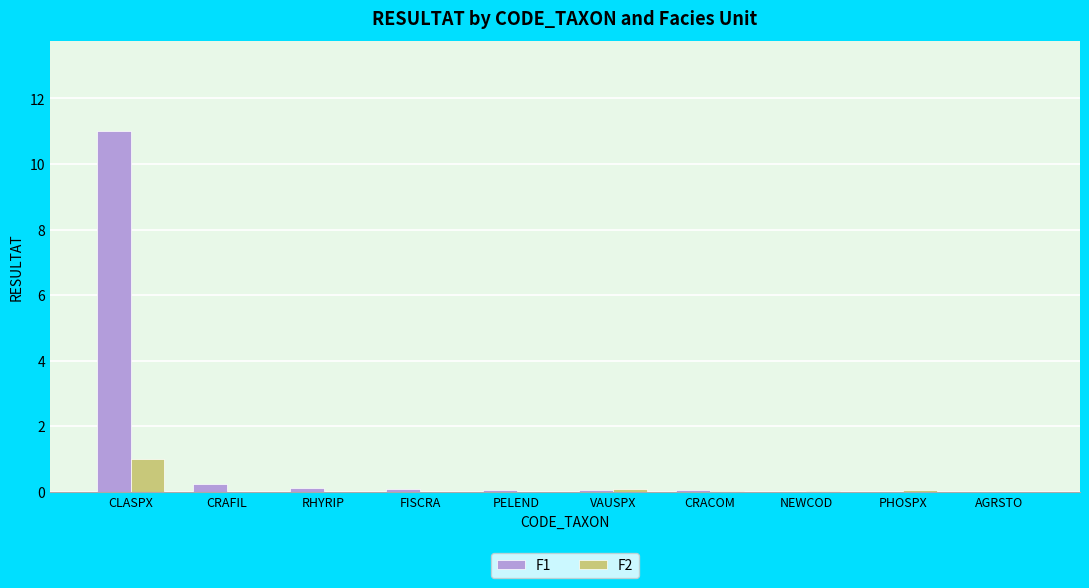

The F2 series shows 0.0 at RHYRIP. True or false?

True